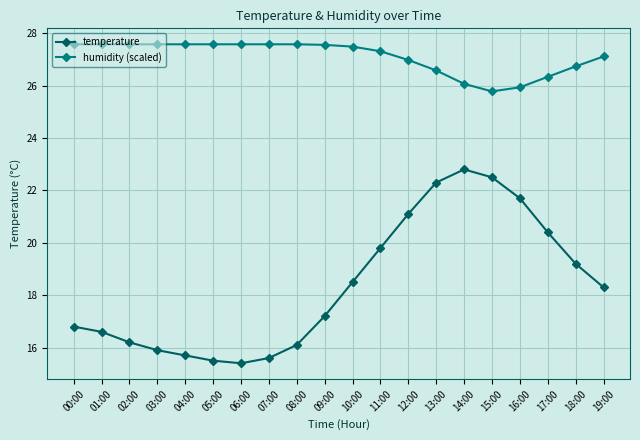

What value does the humidity (scaled) series have at 02:00?

27.6